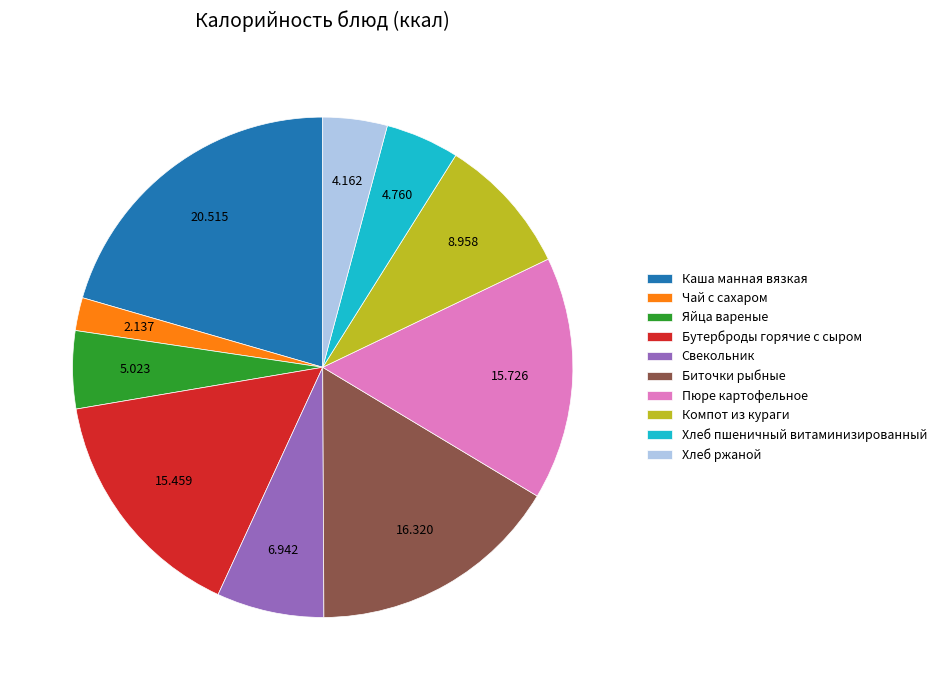

Is the sum of Пюре картофельное and Бутерброды горячие с сыром greater than half?

No